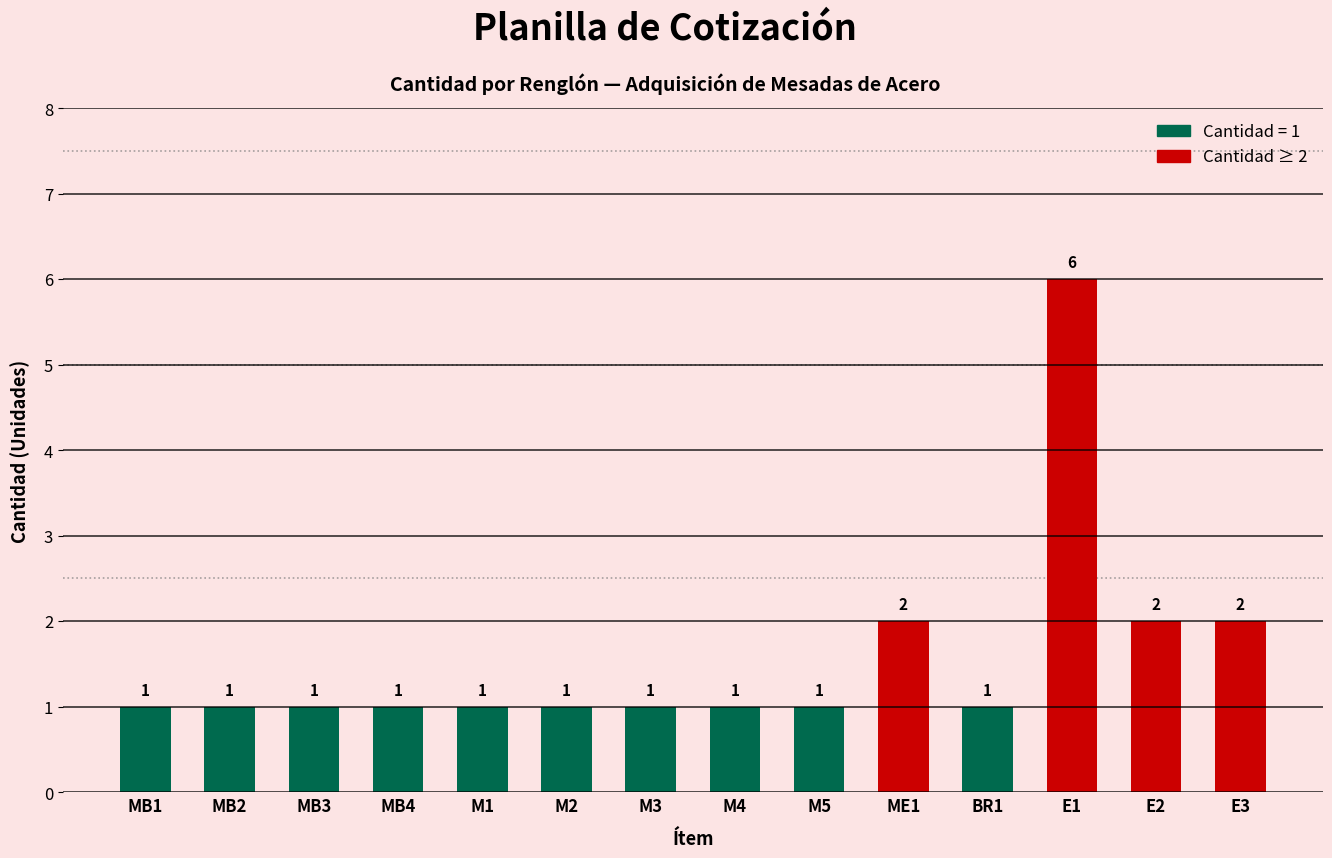

True or false: the data shows 1 at MB2.

True